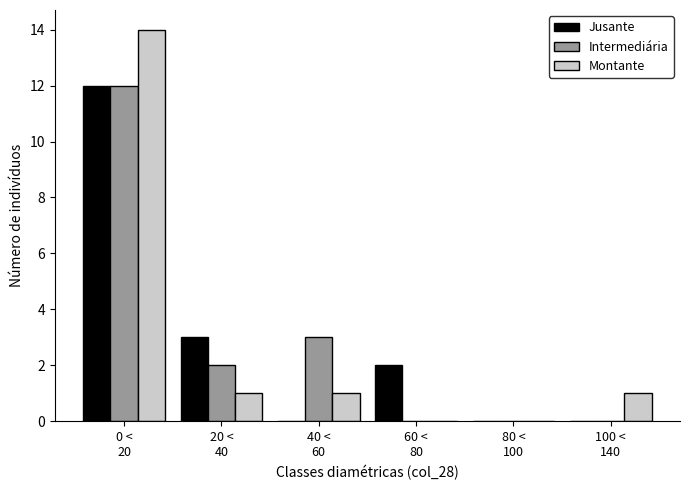

What is the sum of all Intermediária values?

17